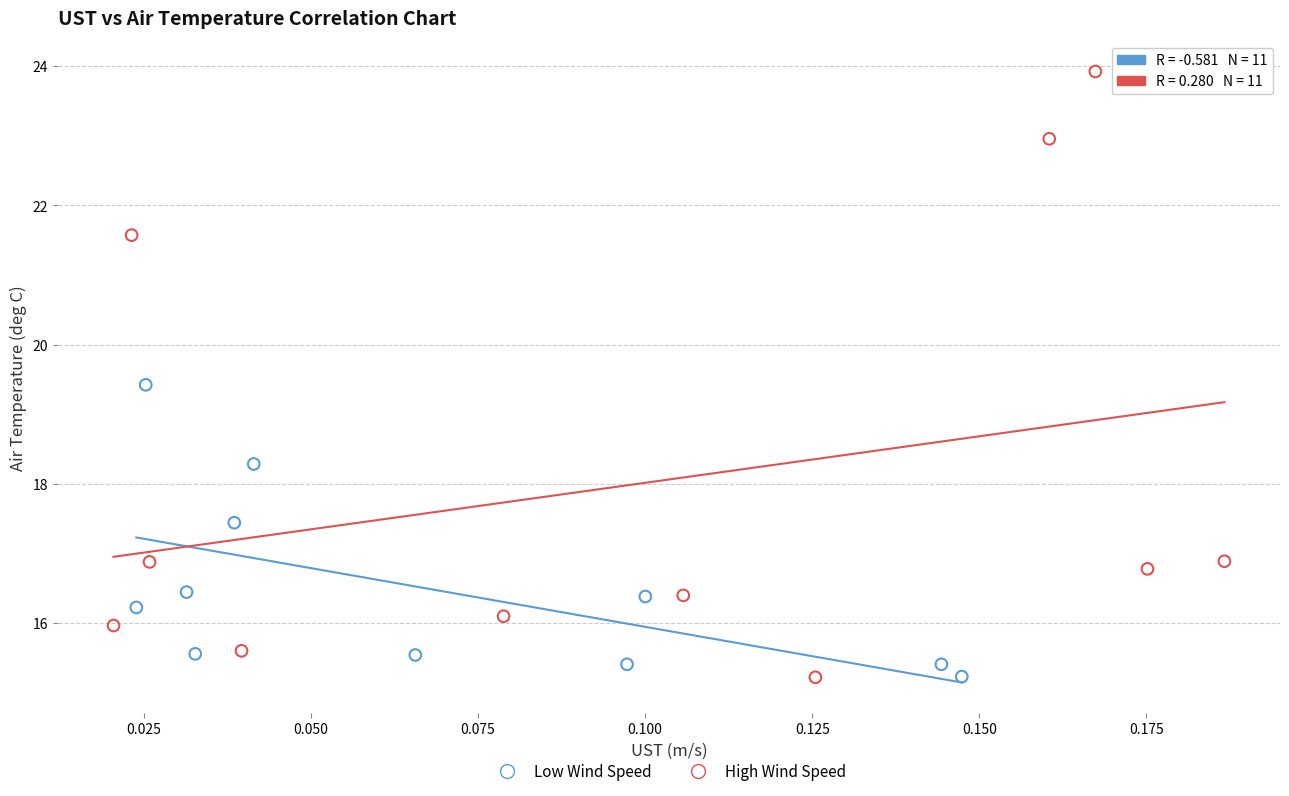

Which series contains the highest Y value?

High Wind Speed